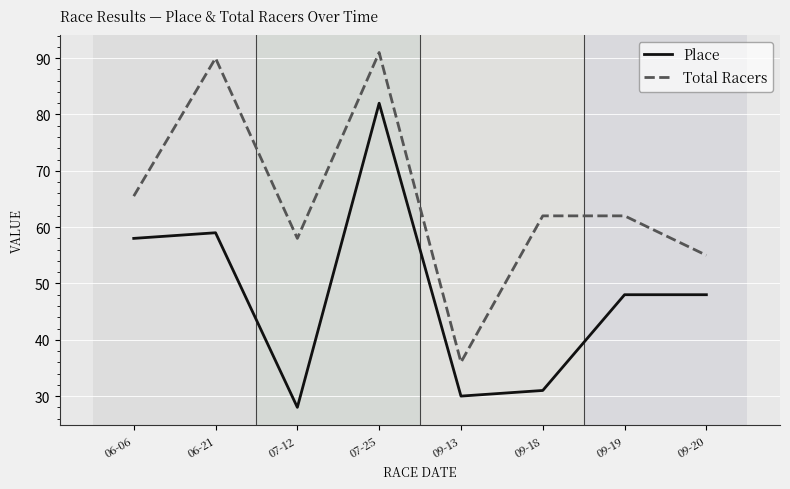

True or false: Total Racers has more than 0 points higher than both neighbors.

True